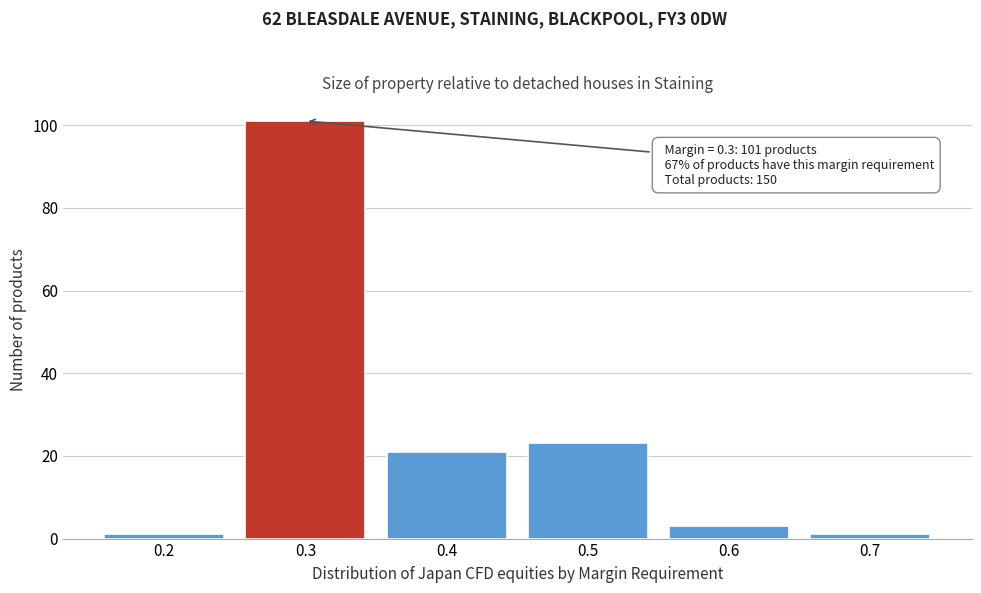

Over which range of the x-axis is the bar tallest?

0.25 to 0.35